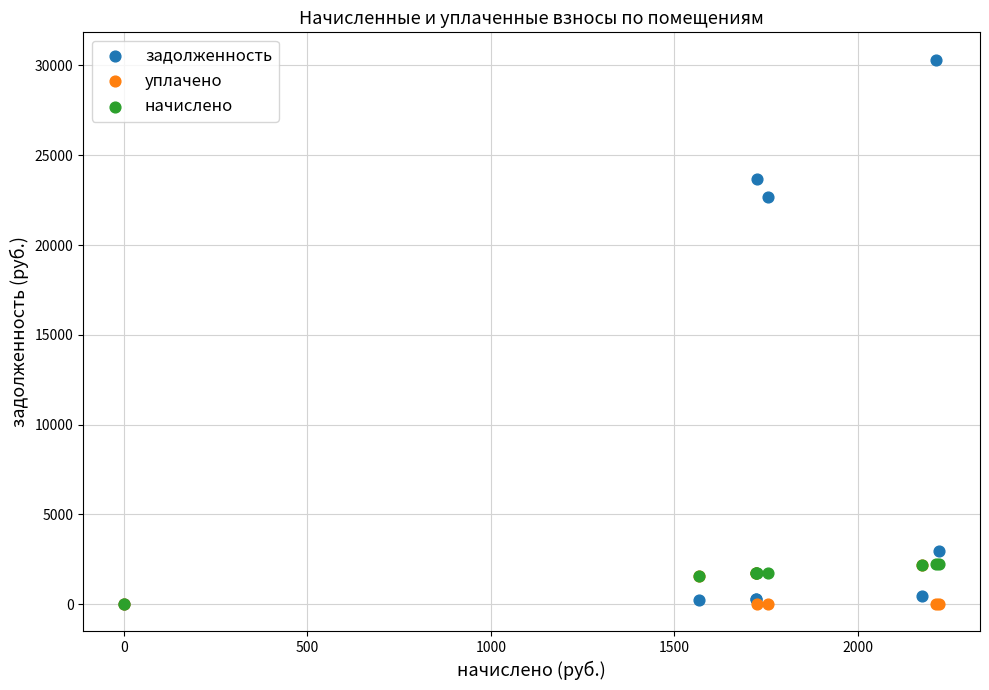

What are all the series names shown in the legend?

задолженность, уплачено, начислено